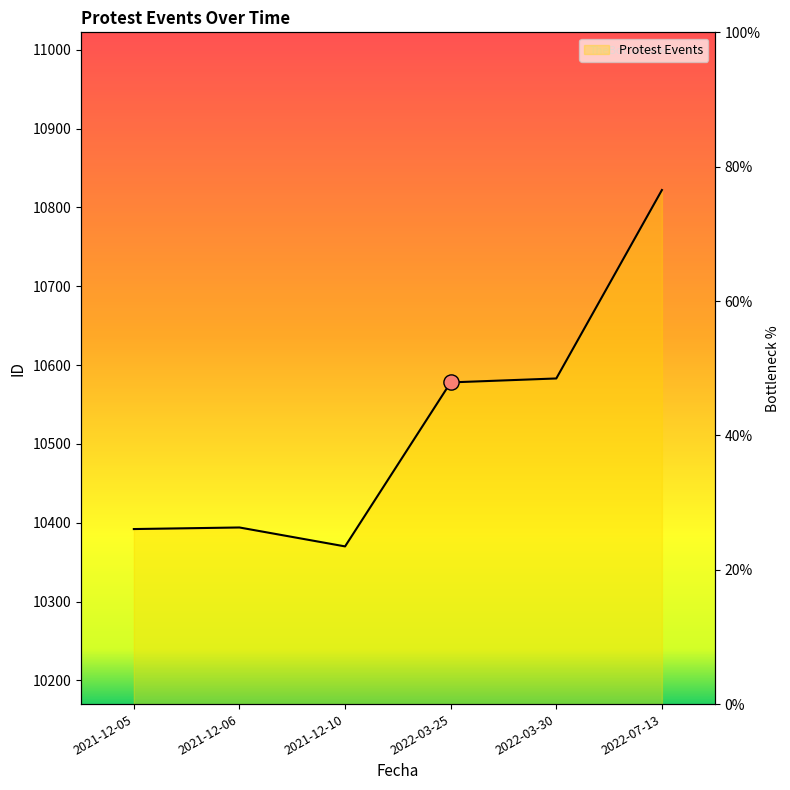

What is the change in value from 2021-12-05 to 2022-03-30?

+191